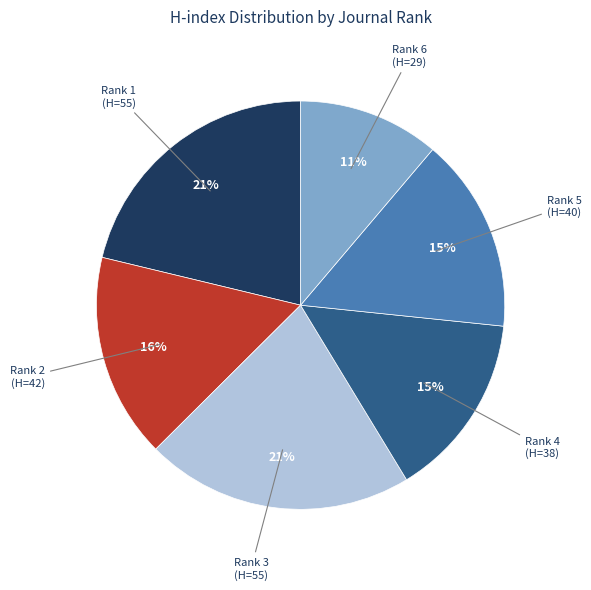

Is there any slice that represents more than half of the pie?

No